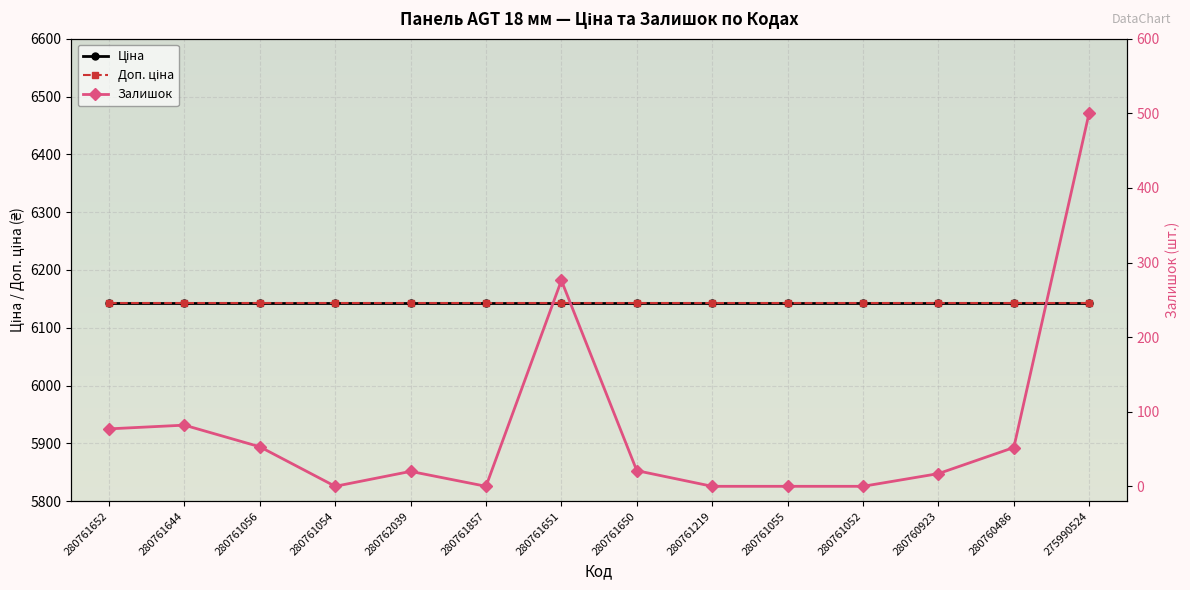

Between 280761052 and 280760486, which series saw the biggest shift?

Залишок